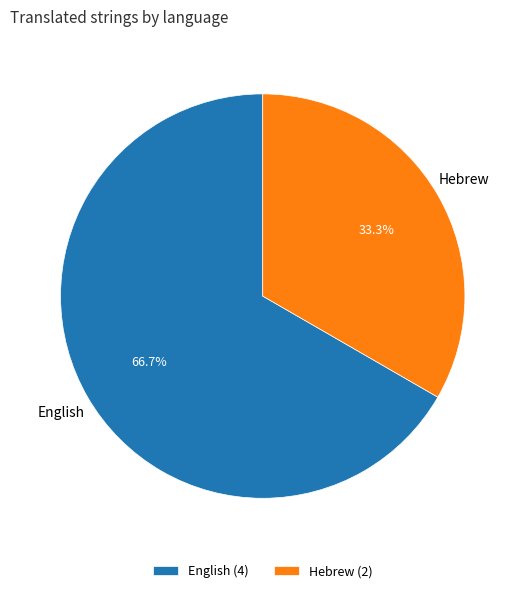

Which has a higher value, English or Hebrew?

English